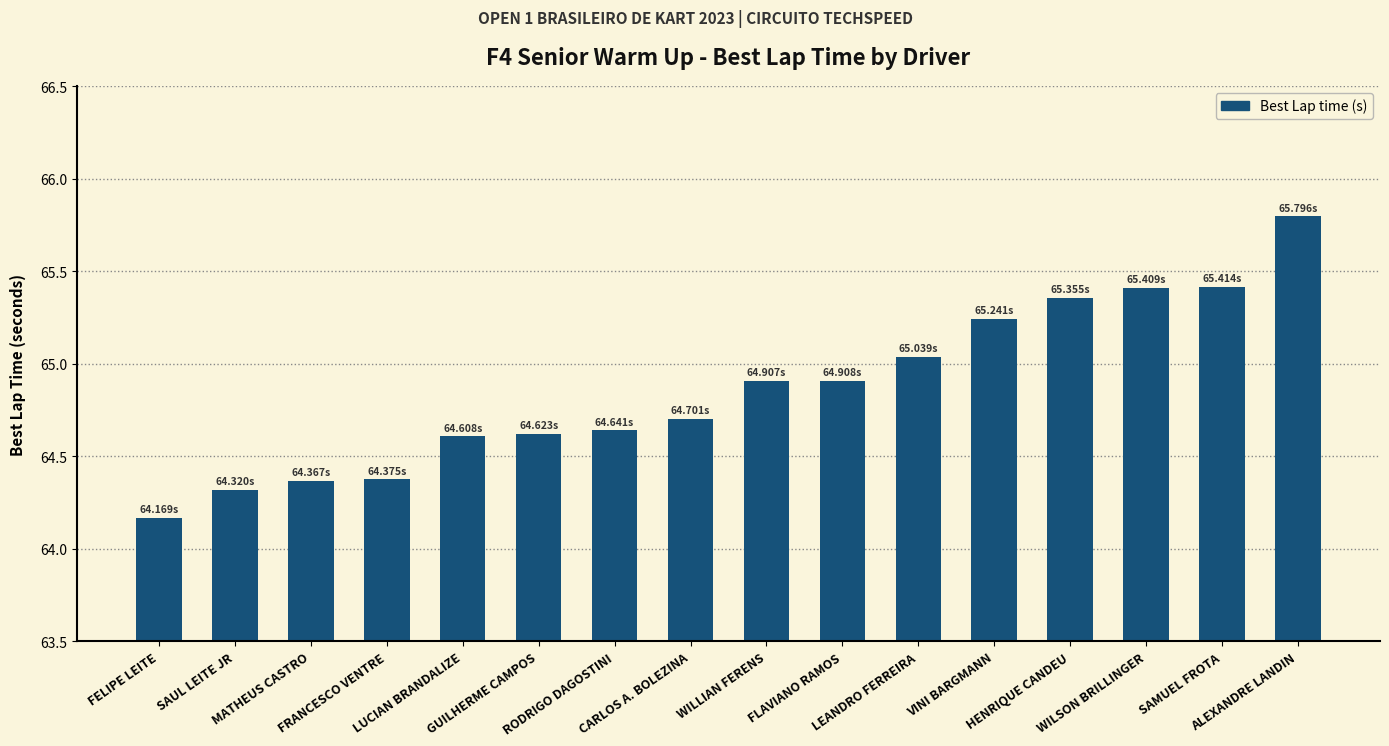

What is the difference between the second highest and minimum values?

1.2